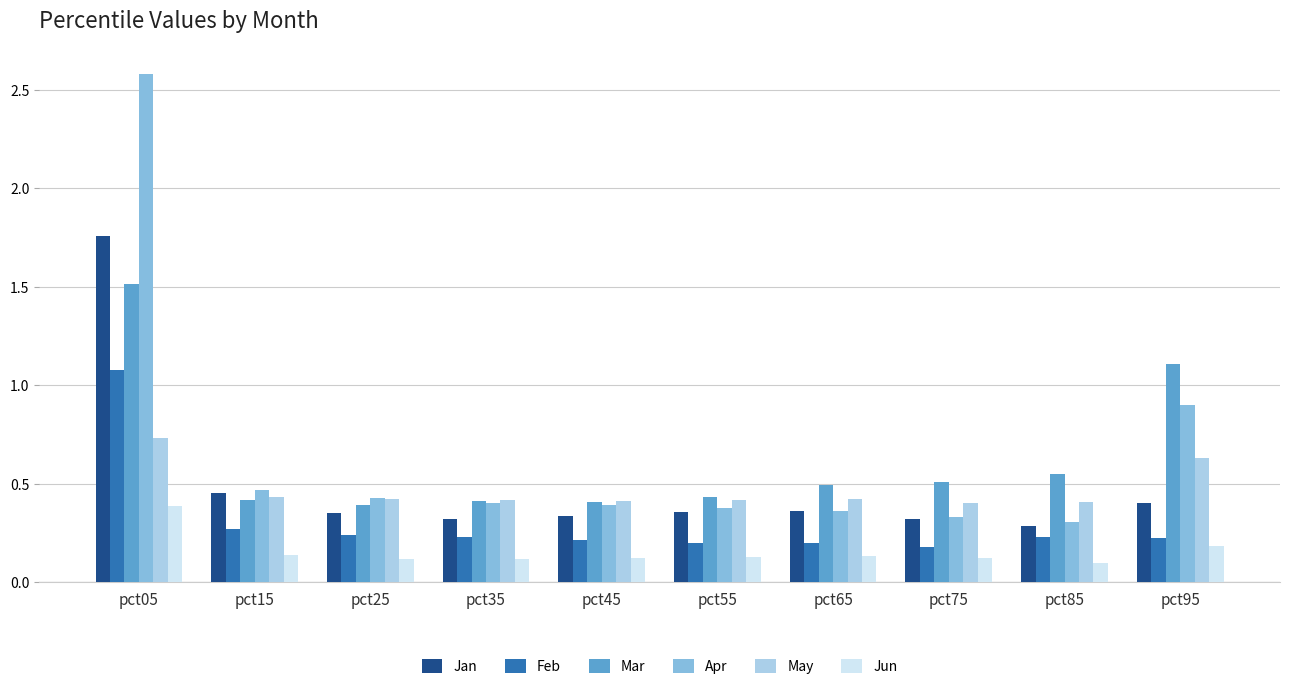

Which series has the largest total across all categories?

Apr